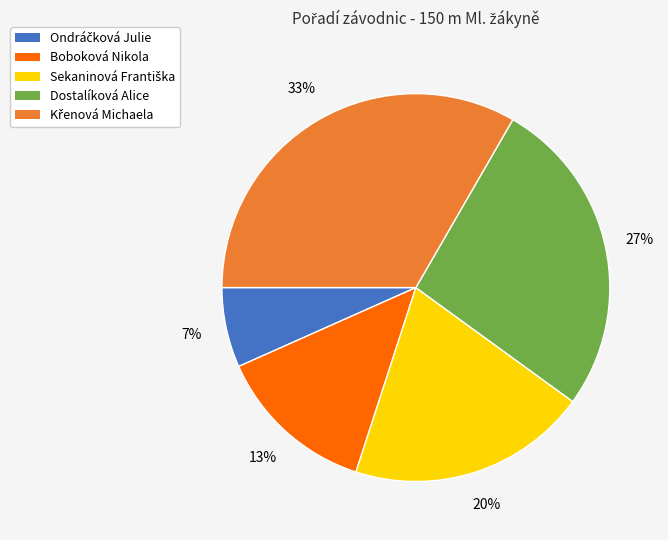

To the nearest percent, what portion does Boboková Nikola represent?

13%